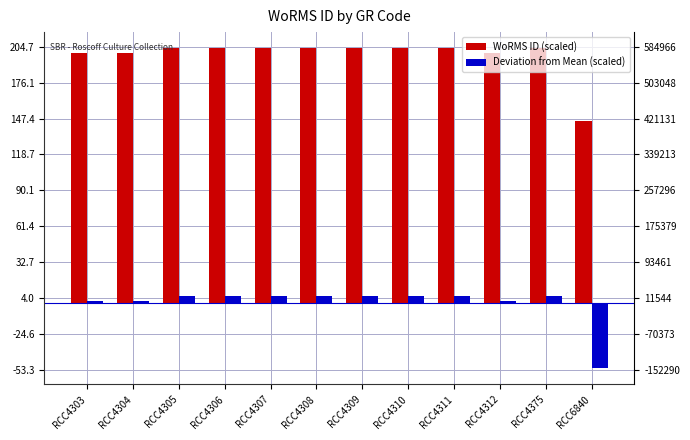

What are all the series names shown in the legend?

WoRMS ID (scaled), Deviation from Mean (scaled)